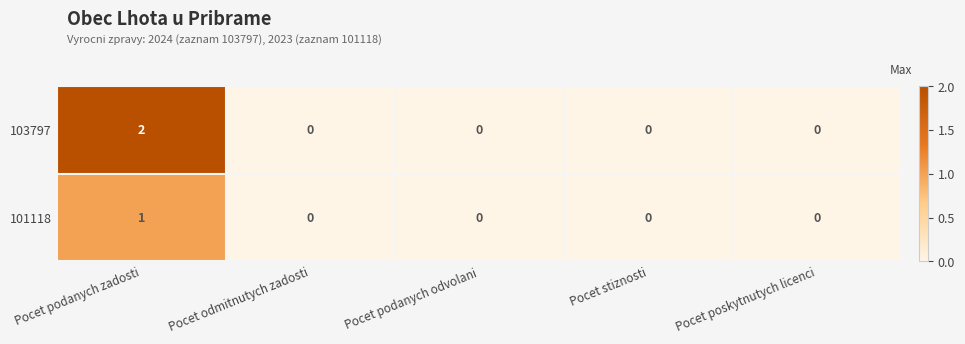

List the series in order of their peak value, highest first.

103797, 101118